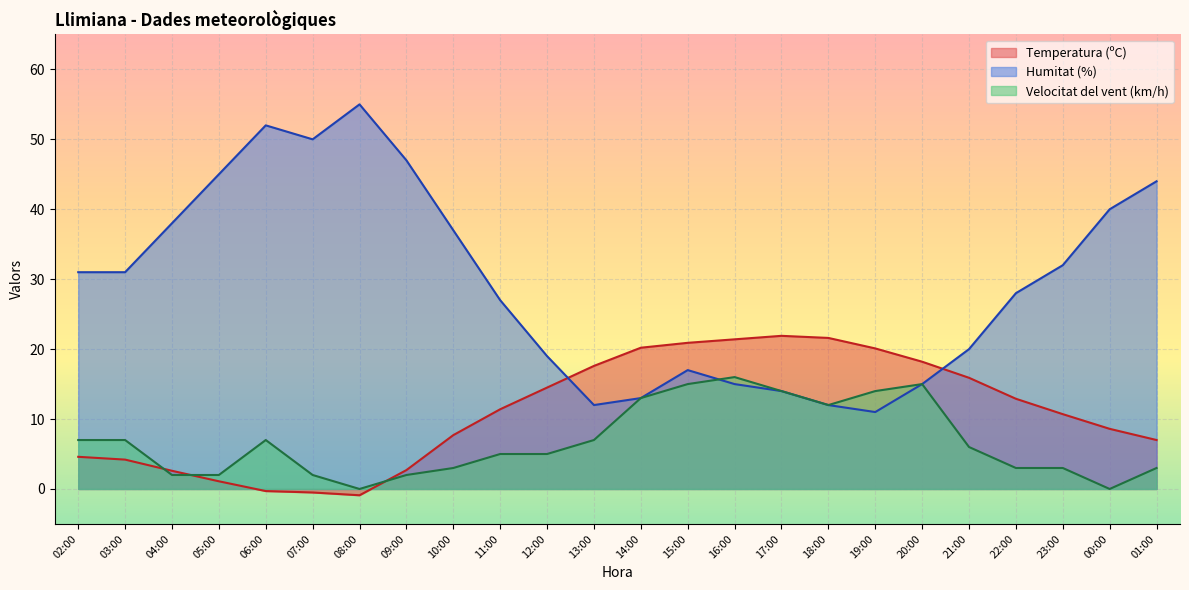

Where is the first local maximum for Temperatura (ºC)?

17:00